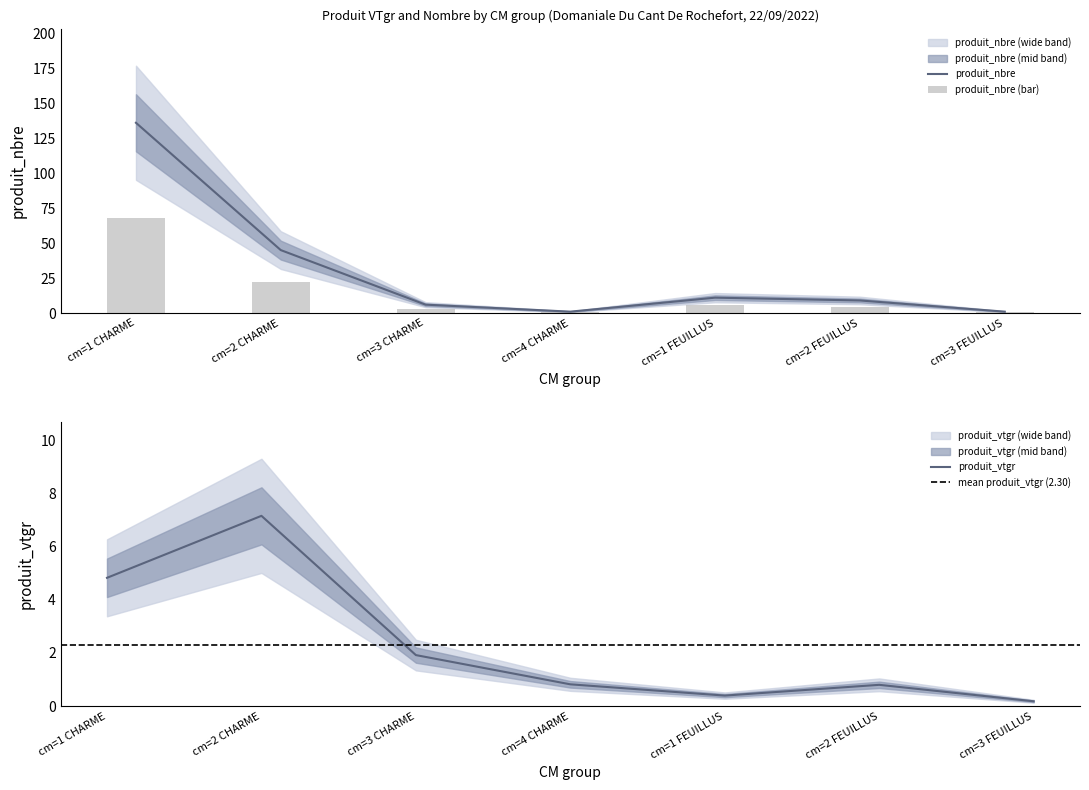

What is the label of the 1st bar from the right?

cm=3 FEUILLUS